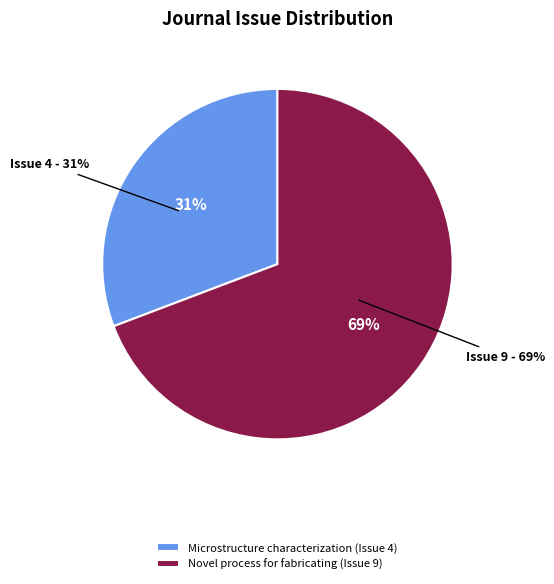

Count the number of slices in the pie.

2